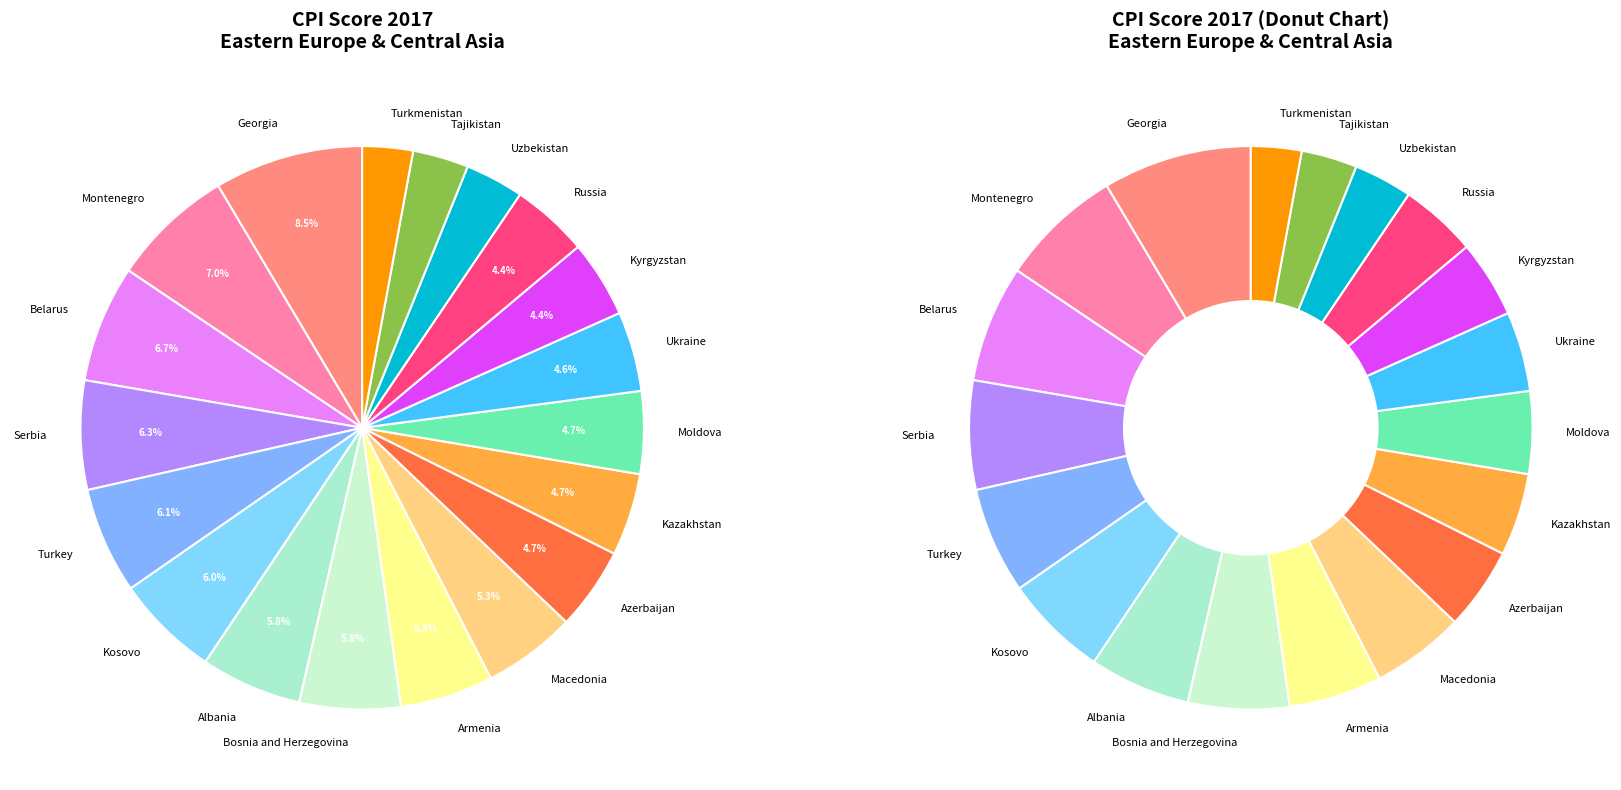

Which slice is the largest?

Georgia